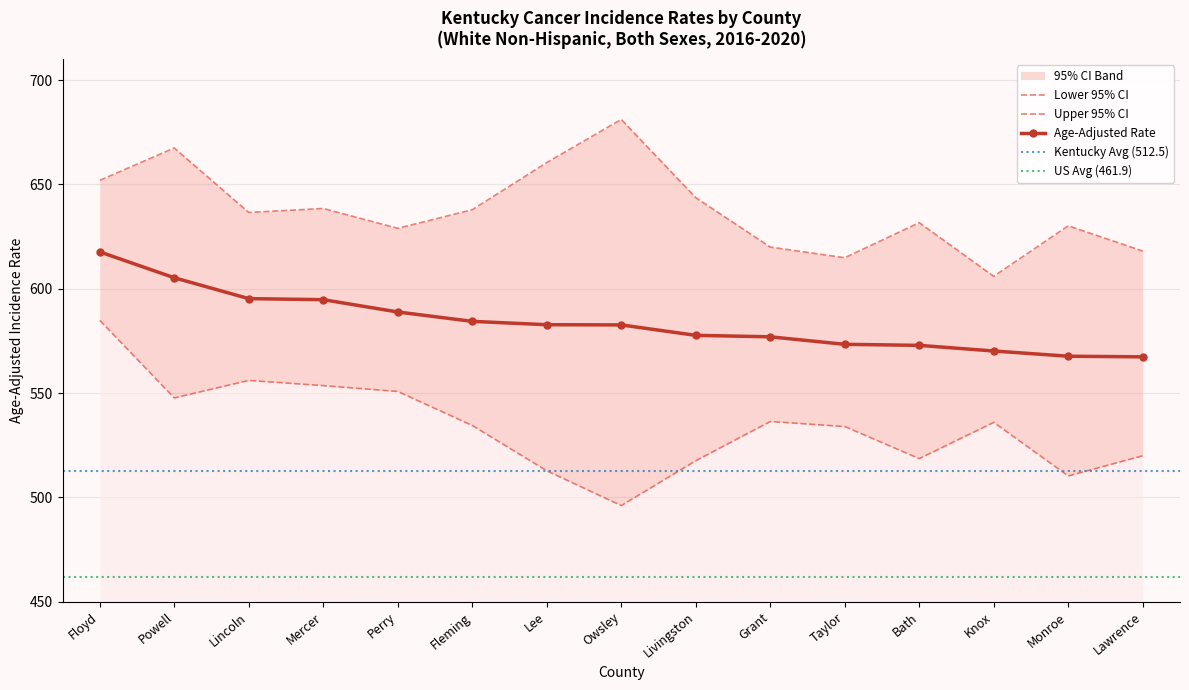

How many values in the Age-Adjusted Rate series exceed 582?

8